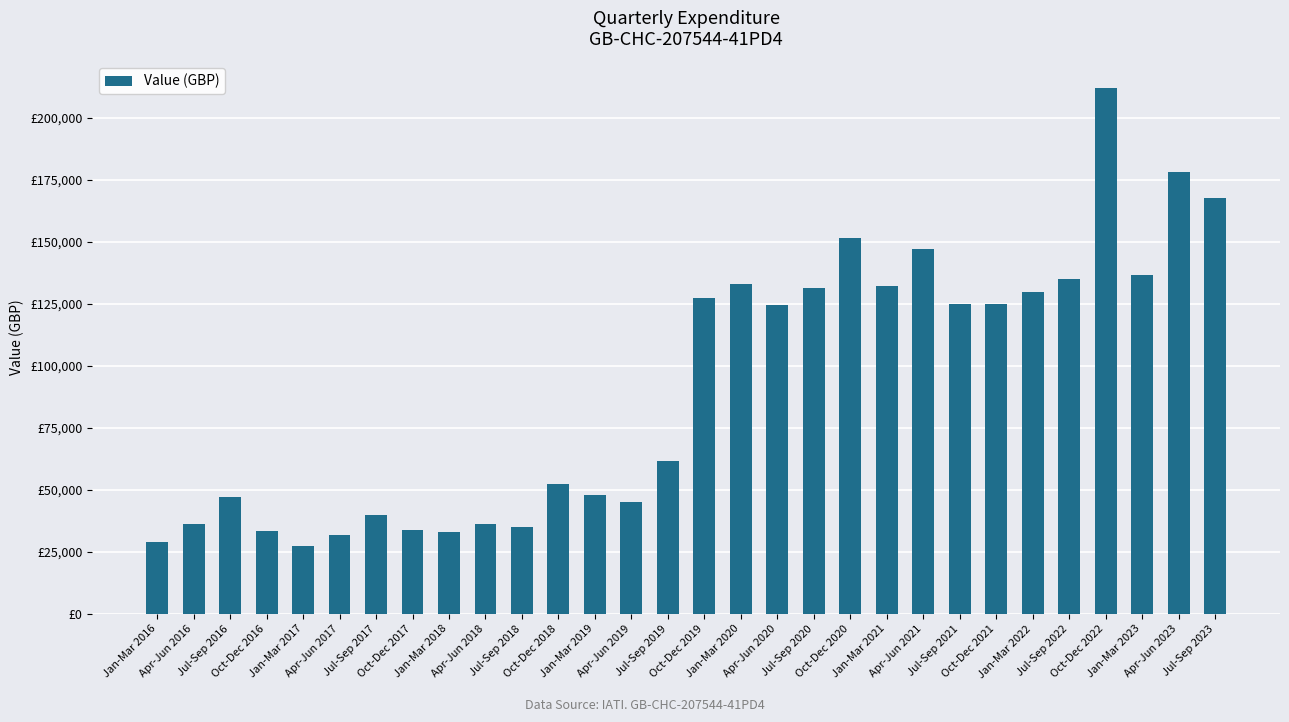

What is the maximum value shown in the chart?

212166